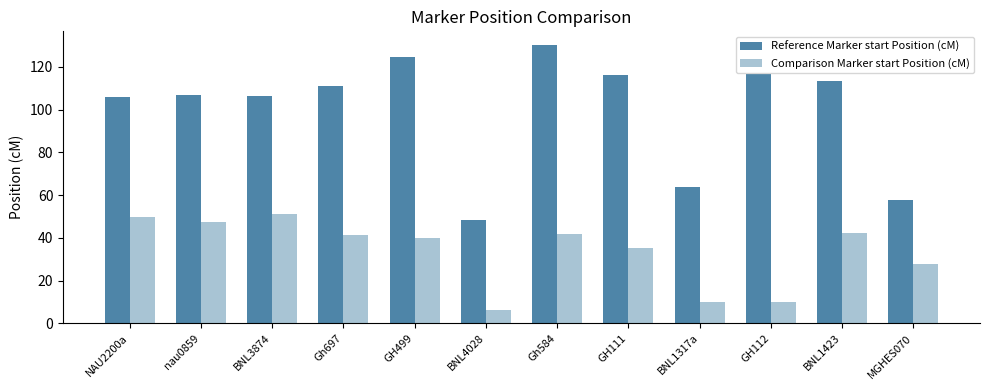

What is the total value across all series at BNL3874?

157.6